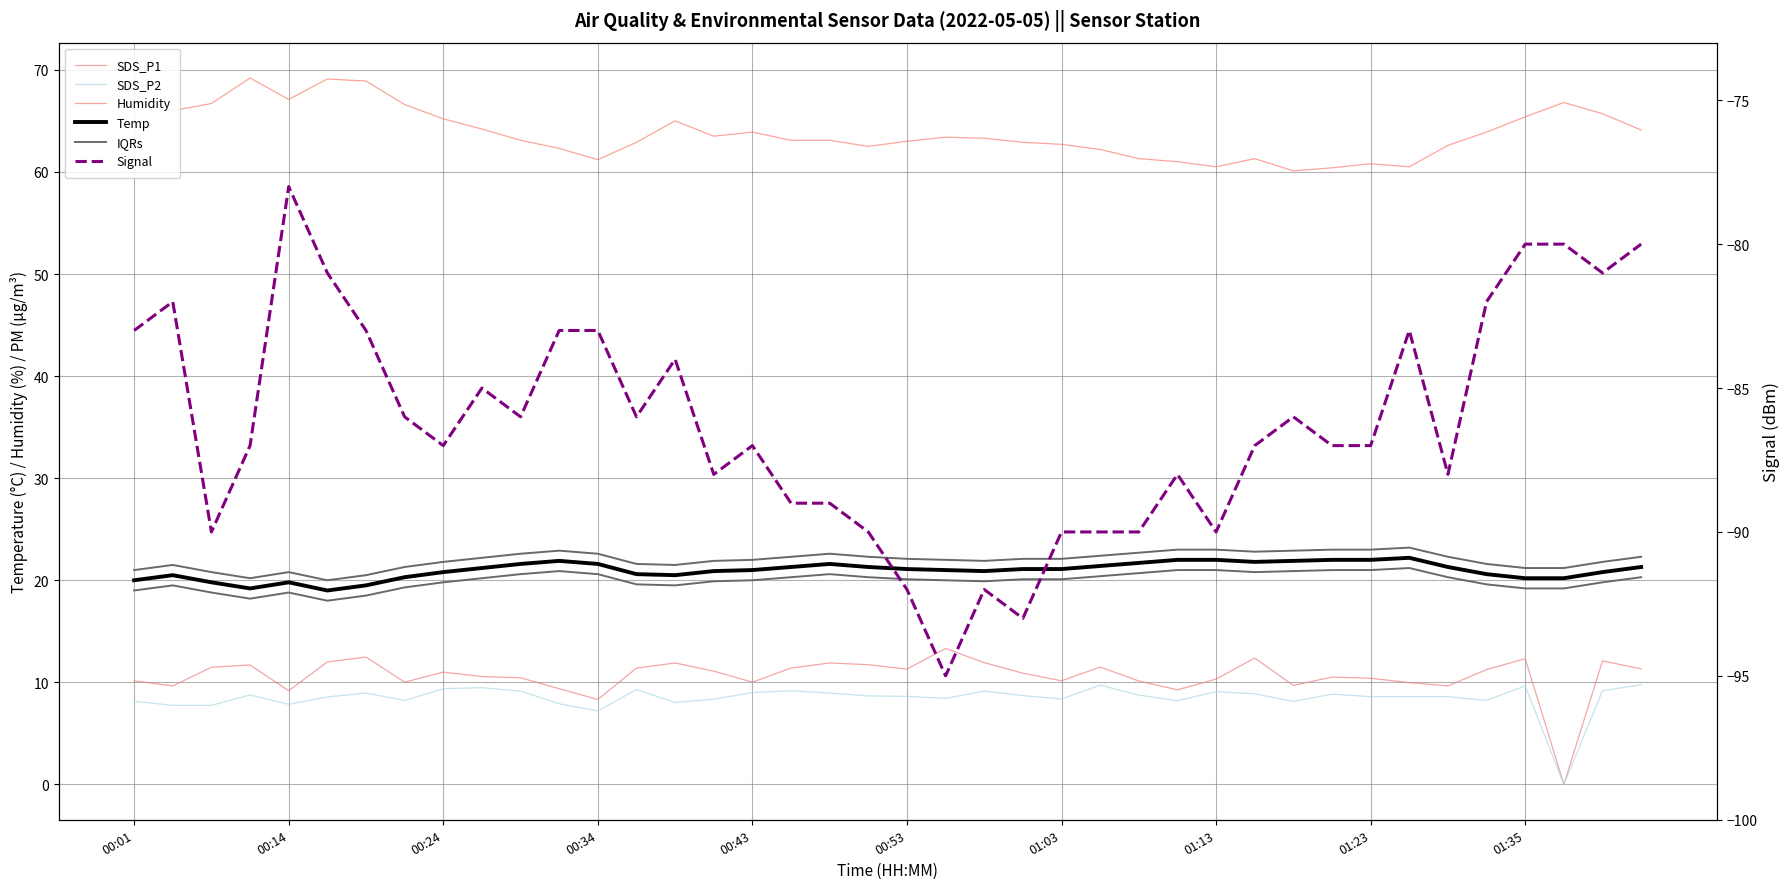

What is the sum of all SDS_P1 values?

424.3